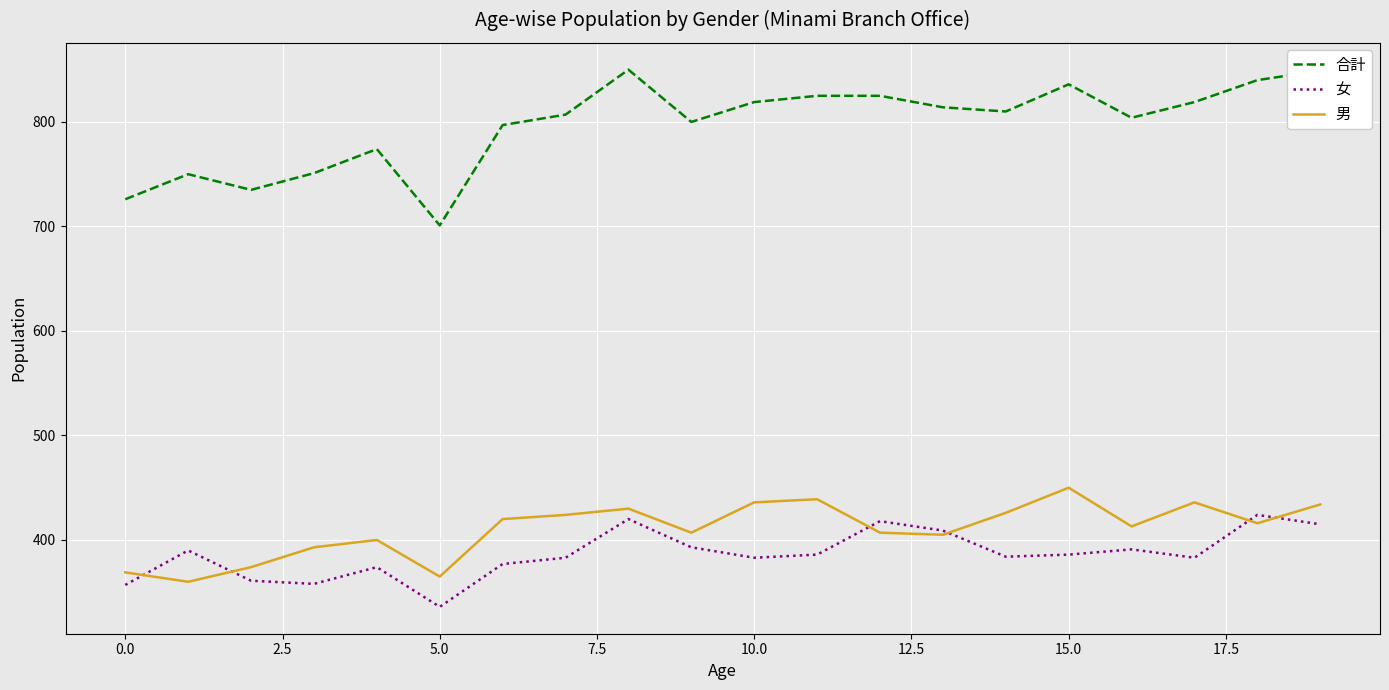

True or false: 合計 and 男 cross at least once.

False